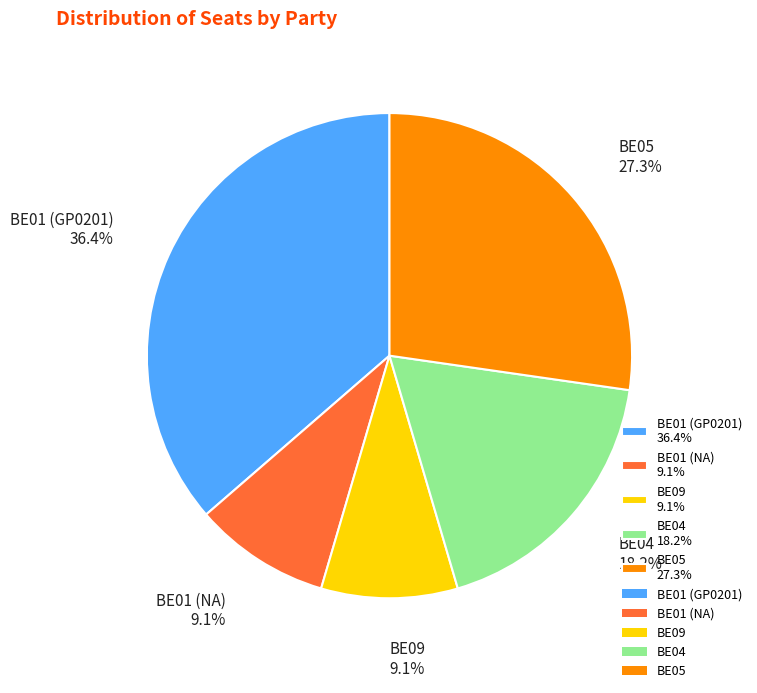

Is there a majority slice in this chart?

No